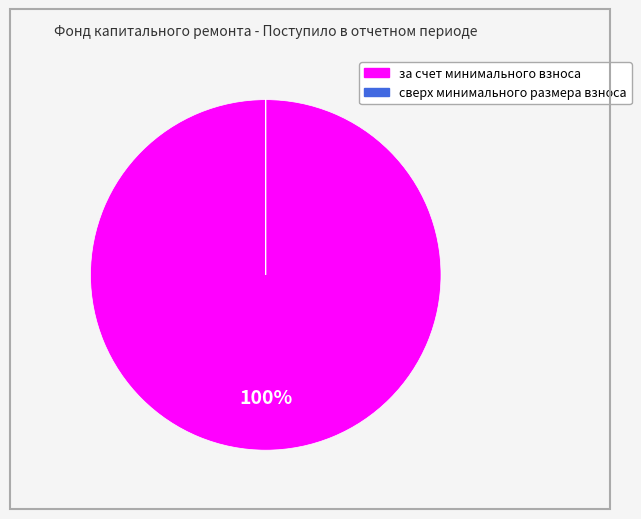

What is the majority slice?

за счет минимального взноса